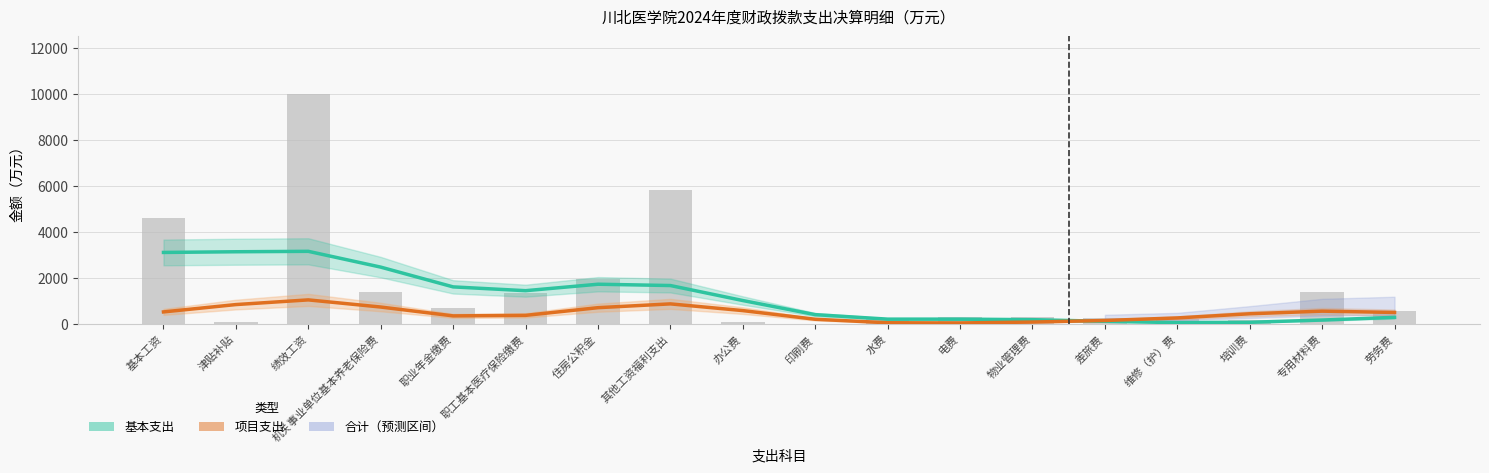

Reading left to right, what are all the values shown in this chart?

基本支出: 基本工资=3114.2	津贴补贴=3144.1	绩效工资=3162.7	机关事业单位基本养老保险费=2475.1	职业年金缴费=1614.5	职工基本医疗保险缴费=1449.2	住房公积金=1730.5	其他工资福利支出=1673.4	办公费=1020.6	印刷费=406.0	水费=210.7	电费=210.5	物业管理费=187.6	差旅费=115.2	维修（护）费=59.7	培训费=73.8	专用材料费=171.6	劳务费=288.6
项目支出: 基本工资=525.4	津贴补贴=844.8	绩效工资=1048.6	机关事业单位基本养老保险费=737.9	职业年金缴费=352.0	职工基本医疗保险缴费=374.9	住房公积金=709.6	其他工资福利支出=874.8	办公费=582.4	印刷费=205.4	水费=53.5	电费=44.8	物业管理费=83.8	差旅费=152.0	维修（护）费=263.4	培训费=444.1	专用材料费=558.2	劳务费=502.4
合计: 基本工资=4600.0	津贴补贴=93.0	绩效工资=10018.3	机关事业单位基本养老保险费=1400.0	职业年金缴费=700.0	职工基本医疗保险缴费=1358.0	住房公积金=1960.0	其他工资福利支出=5836.3	办公费=80.0	印刷费=2.0	水费=200.0	电费=314.6	物业管理费=300.0	差旅费=253.3	维修（护）费=202.0	培训费=179.0	专用材料费=1392.2	劳务费=577.2